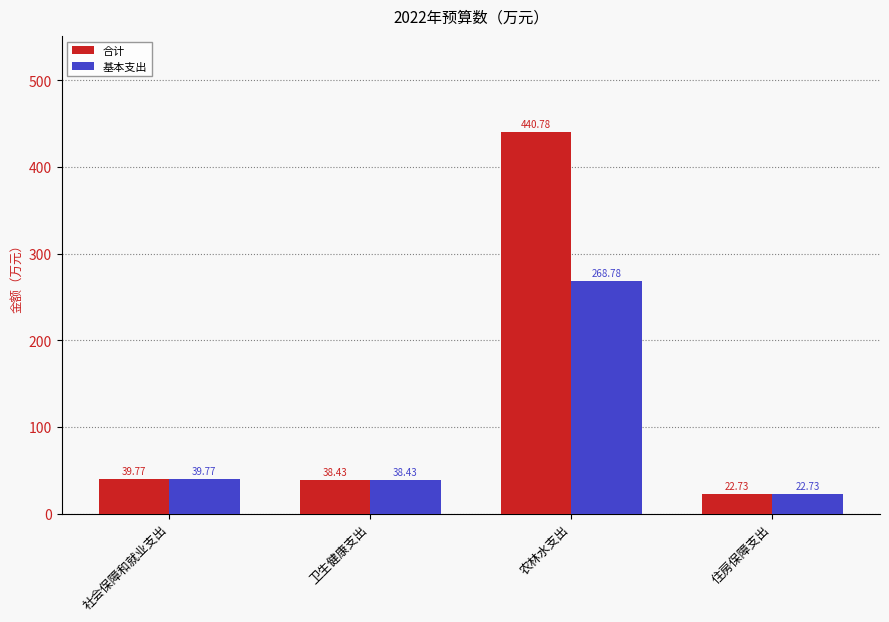

Which category has the lowest value in the 合计 series?

住房保障支出